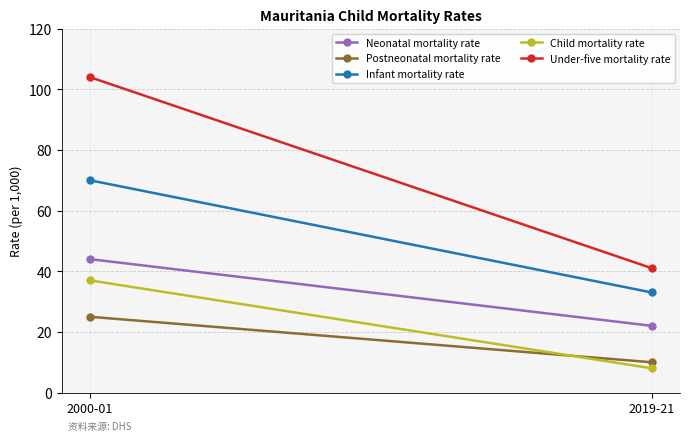

Is the value of Infant mortality rate at 2019-21 greater than the value of Postneonatal mortality rate at 2000-01?

Yes